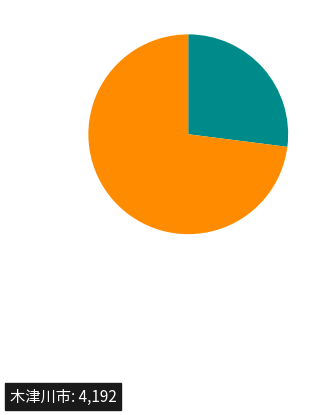

Does any single category account for the majority?

Yes